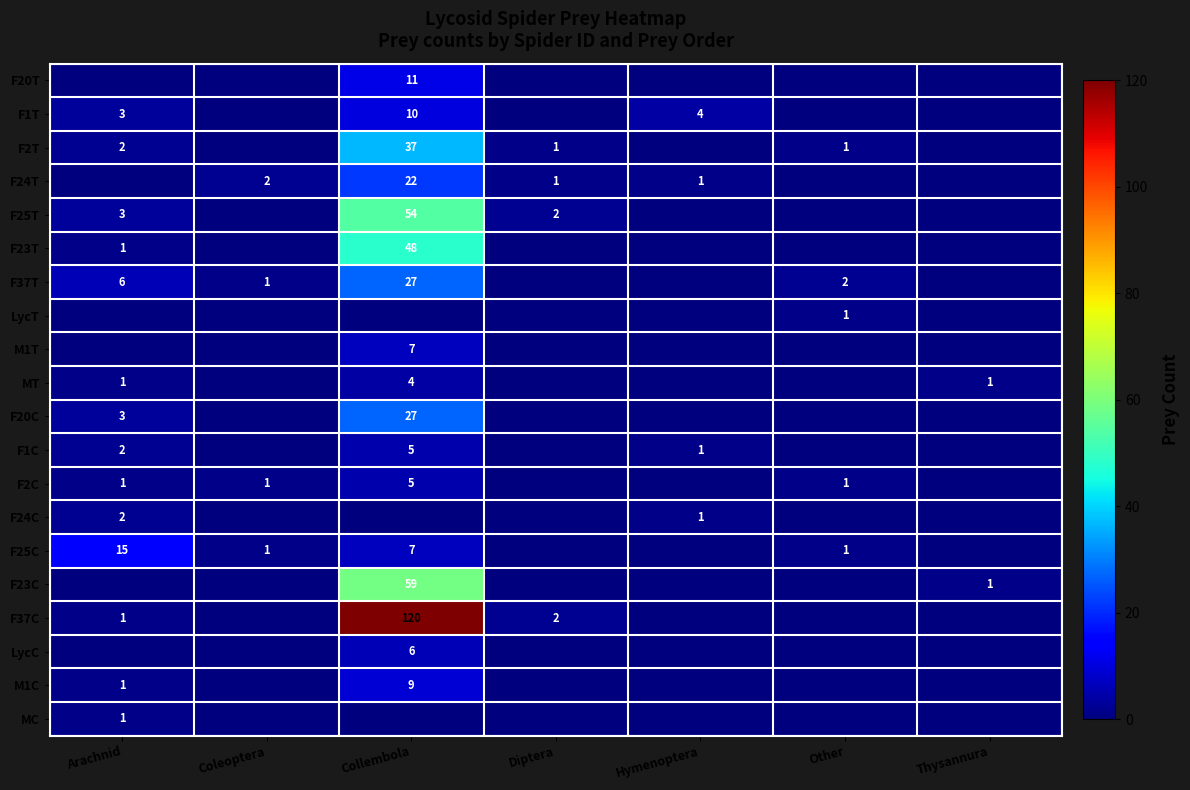

Is it true that F2T equals 10 at Collembola?

False